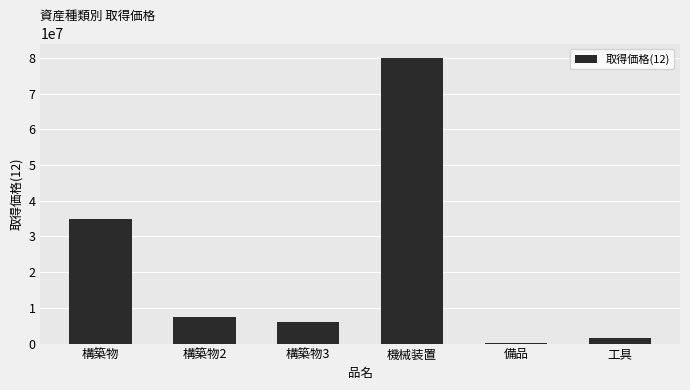

The chart shows a value of 6000000 at 構築物3. True or false?

True